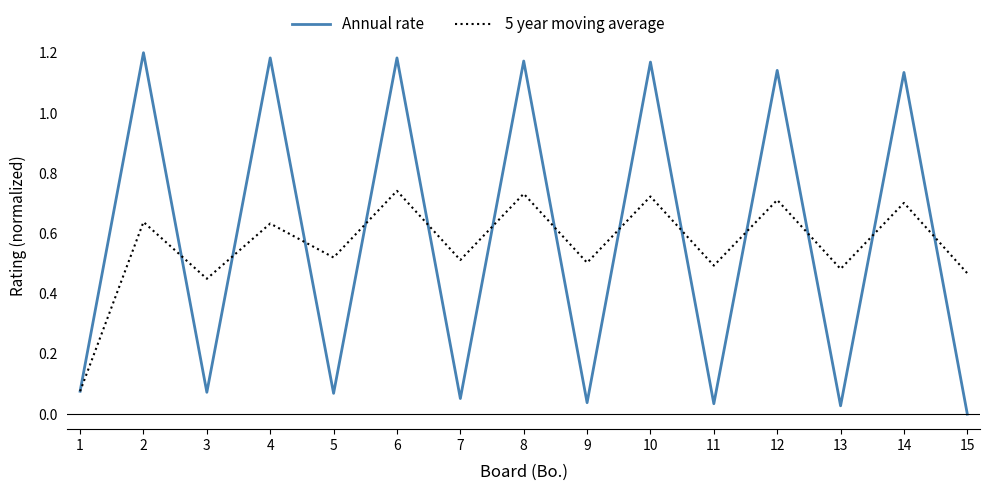

True or false: 5 year moving average has more than 2 points higher than both neighbors.

True